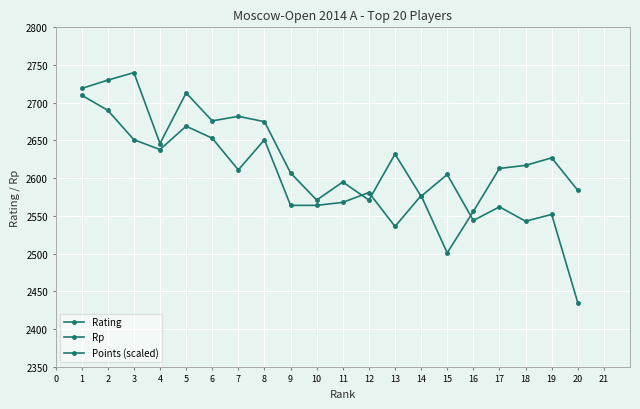

True or false: Rating and Points (scaled) intersect in this chart.

False